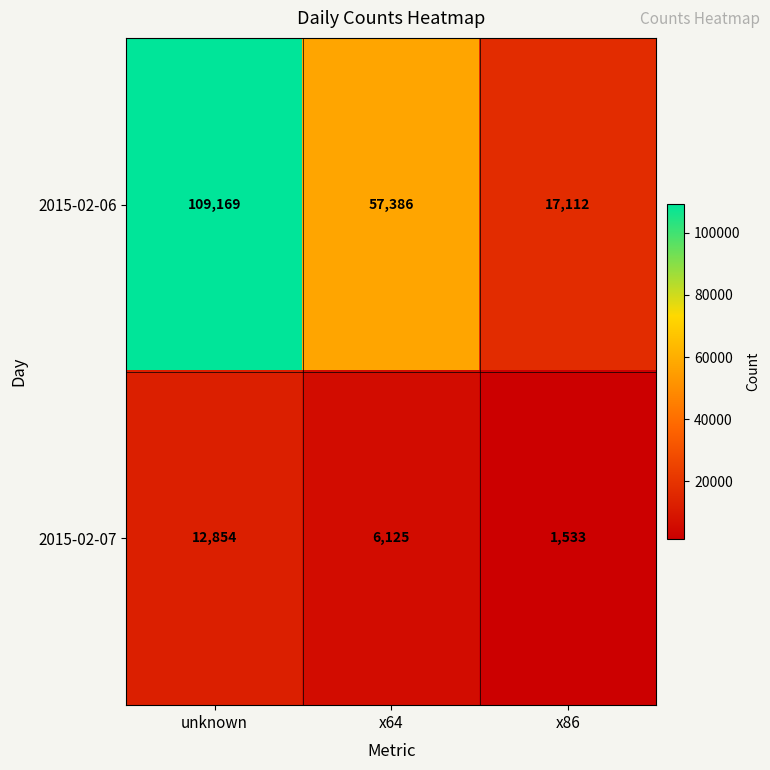

At which label is 2015-02-07 closest to 7193?

x64